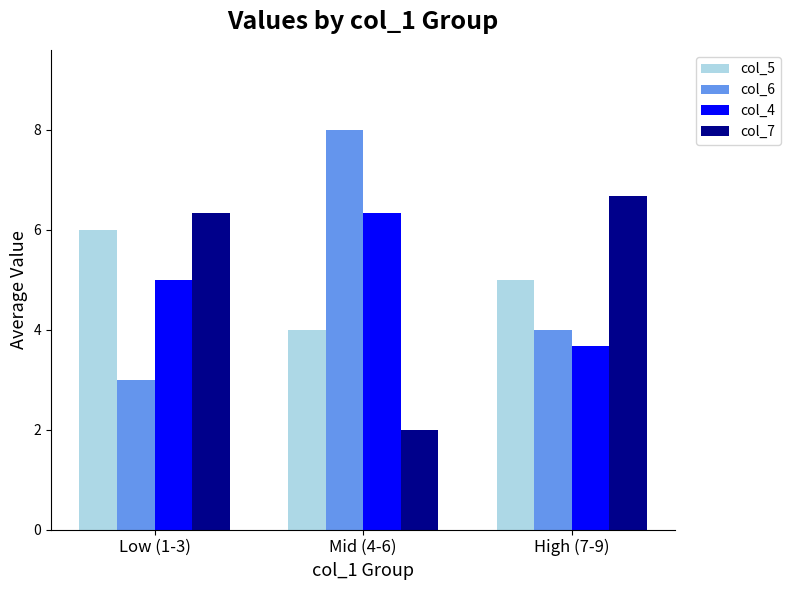

Is the value of col_7 at High (7-9) greater than the value of col_6 at Low (1-3)?

Yes